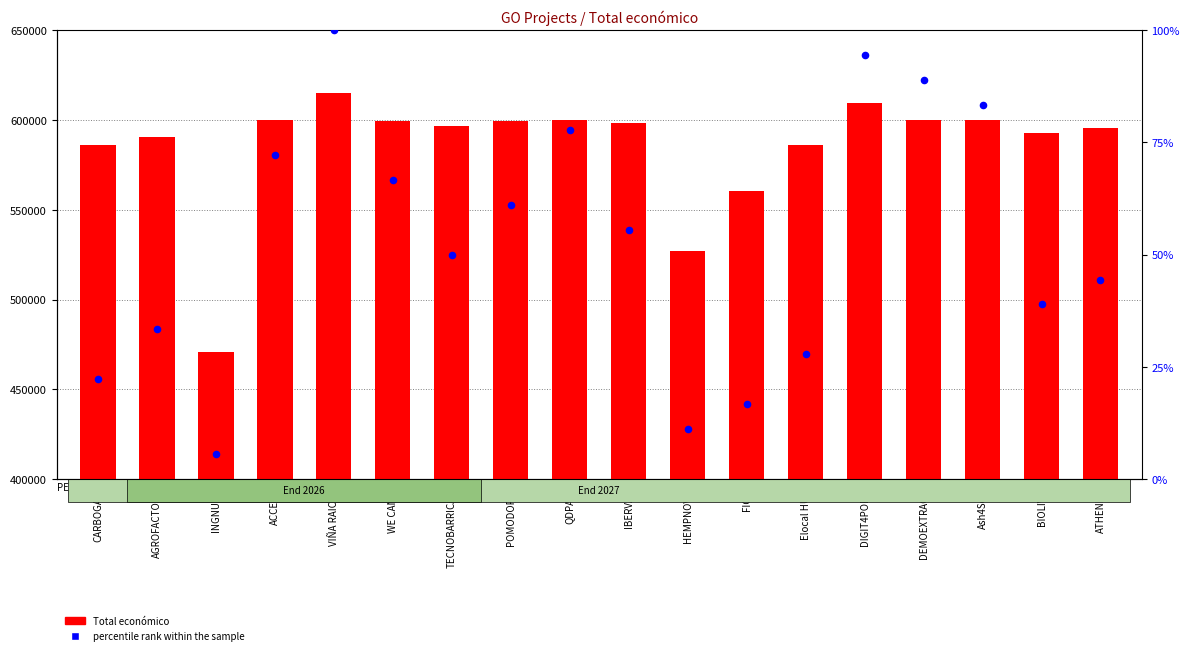

What is the total value across all series at ACCESS?

599851.2